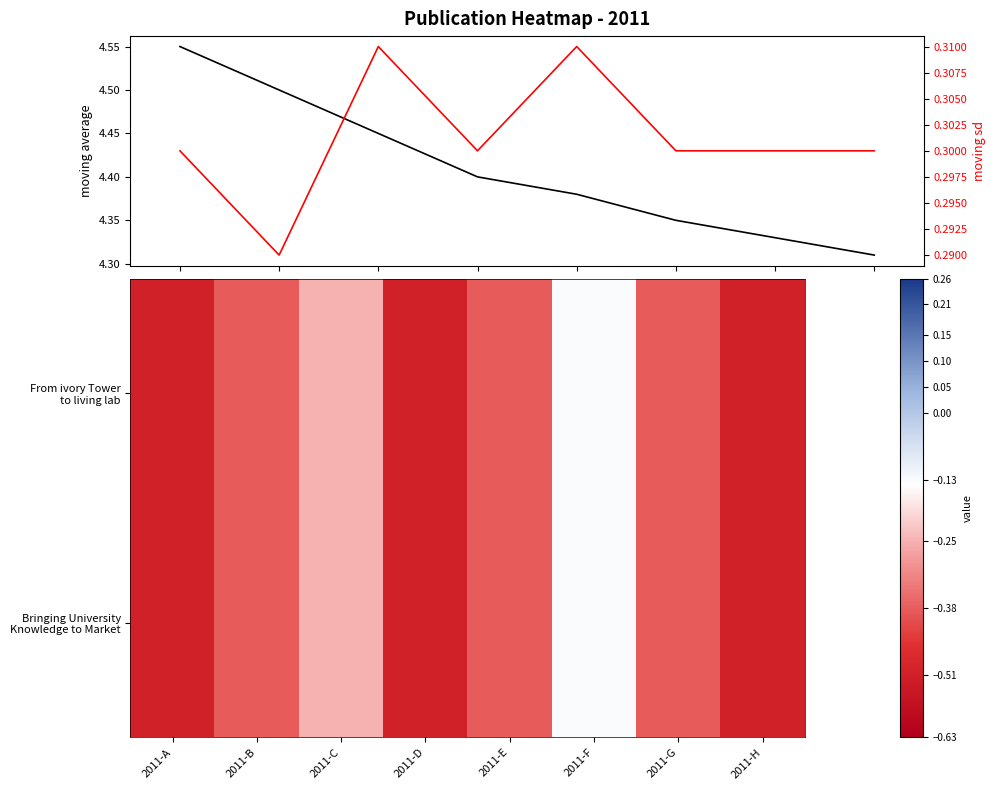

Which category has the highest value in the Bringing University Knowledge to Market series?

2011-F